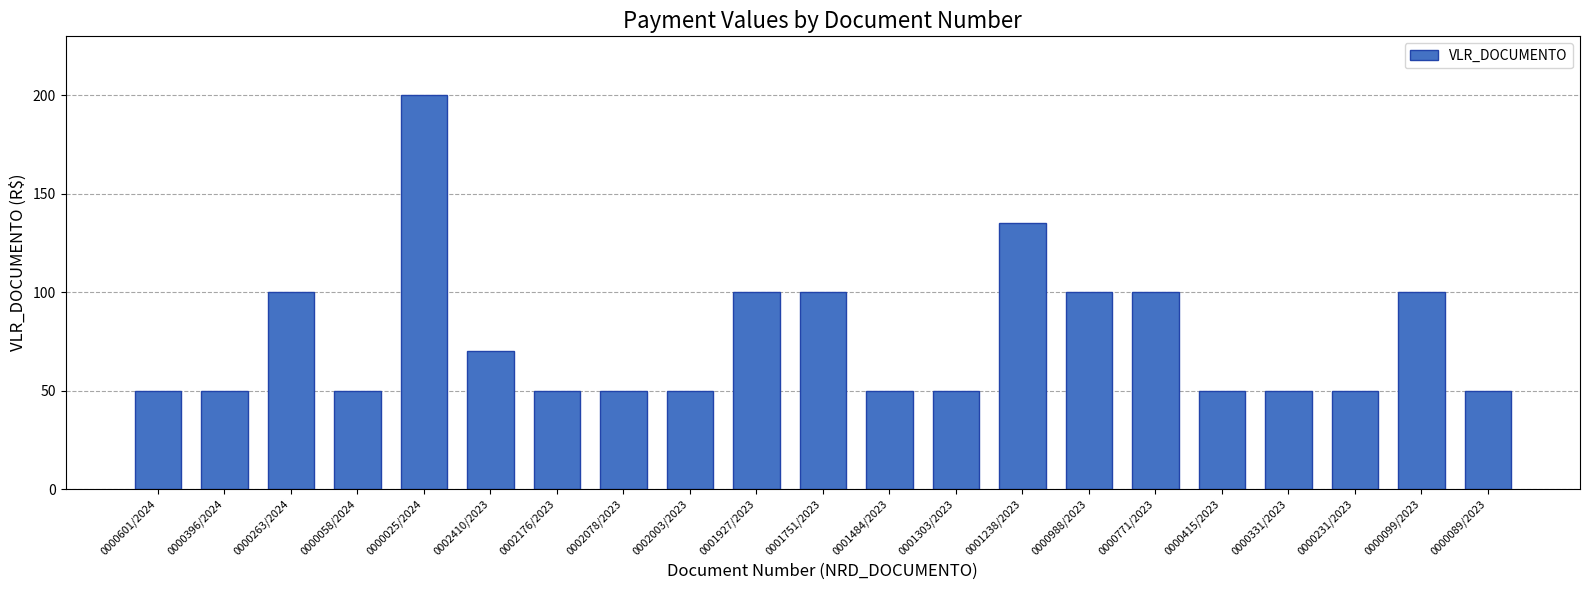

Which label corresponds to the largest value in the chart?

0000025/2024